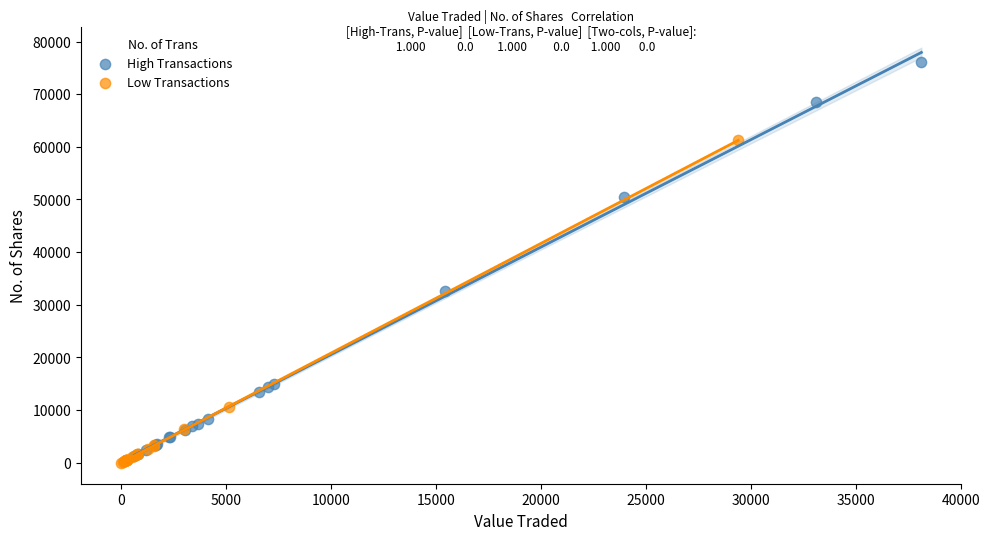

Which series reaches the maximum Y coordinate?

High Transactions